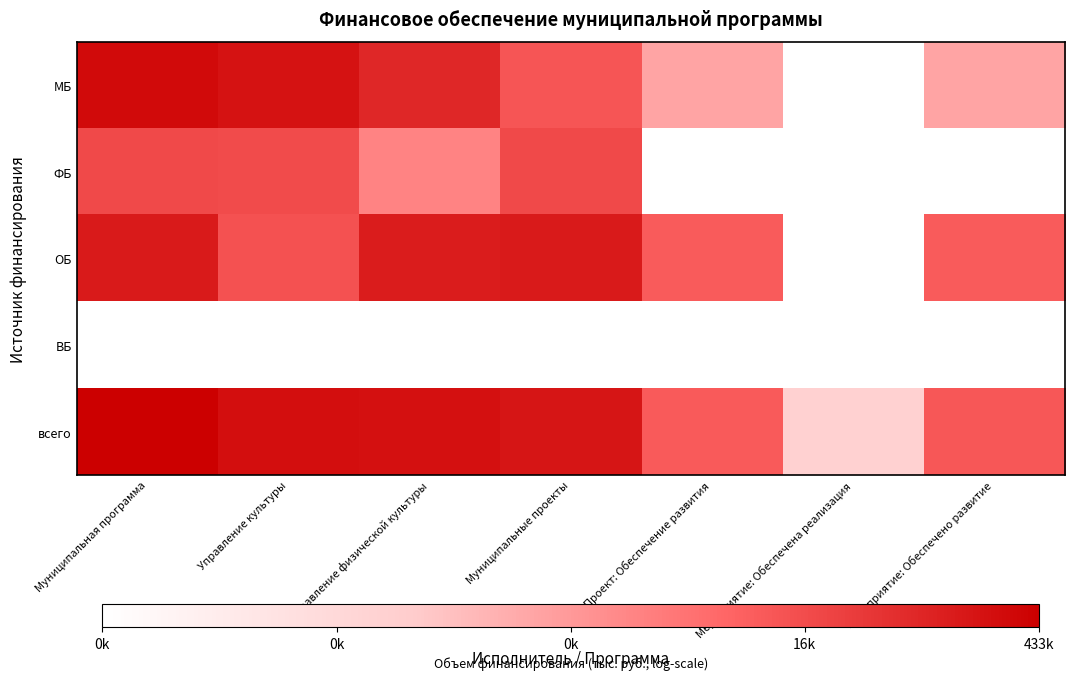

What is the spread (max minus min) of values at Проект: Обеспечение развития?

9.1